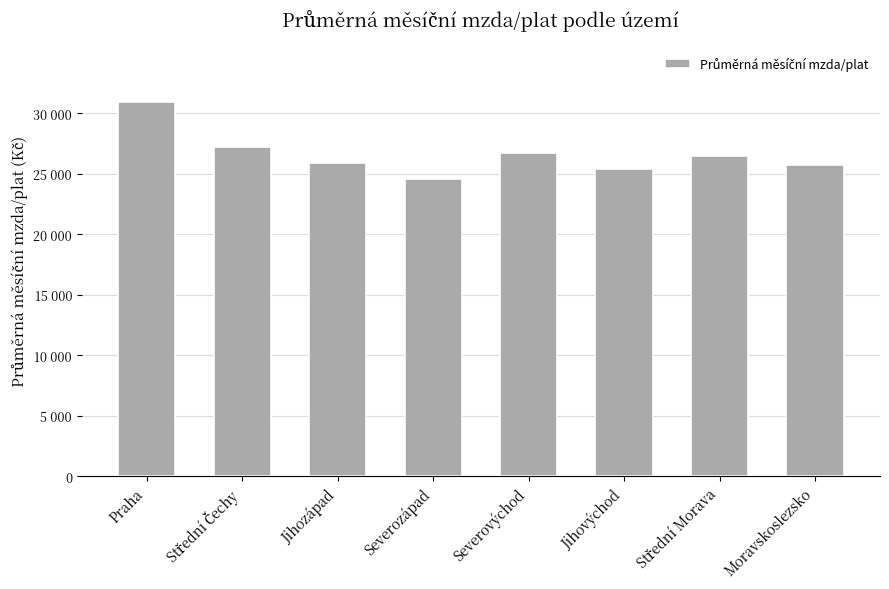

What is the label of the 3rd bar from the right?

Jihovýchod